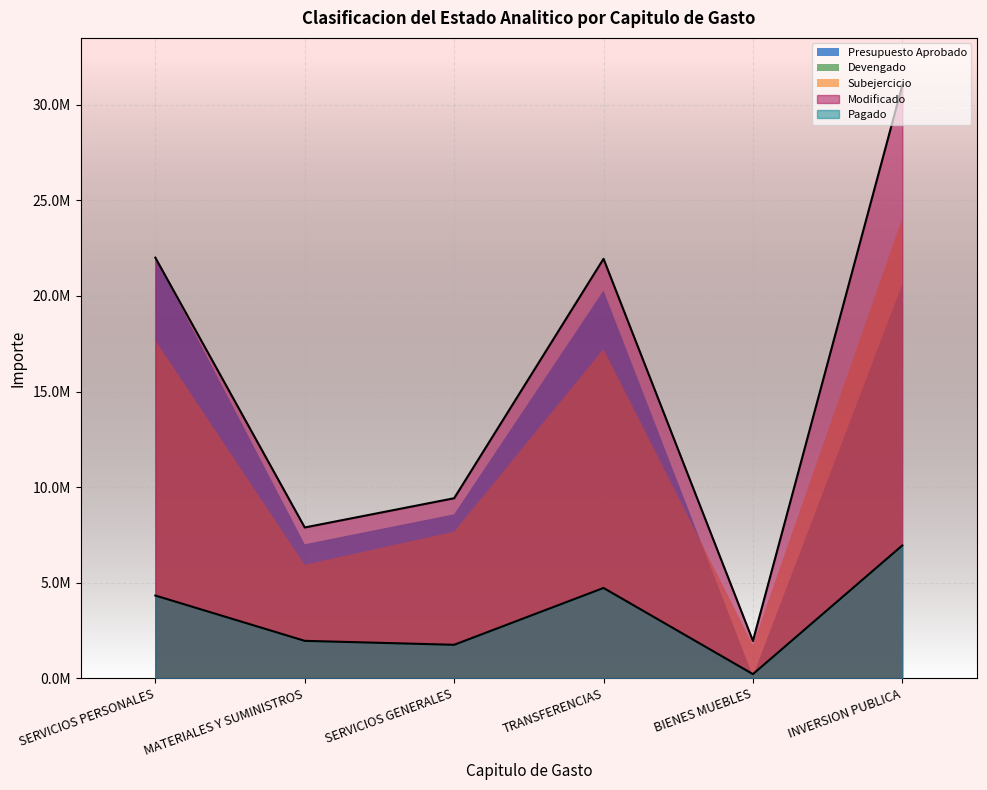

Does the chart display data point markers on the line(s)?

No